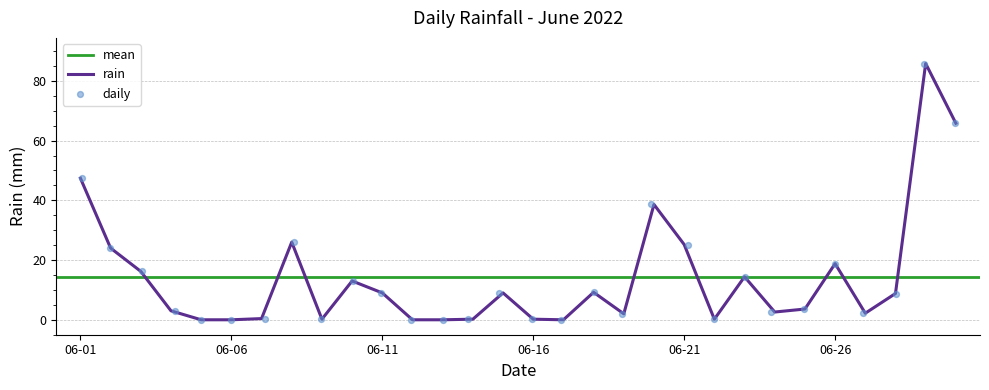

Between 2022-06-20 and 2022-06-28, which is larger?

2022-06-20